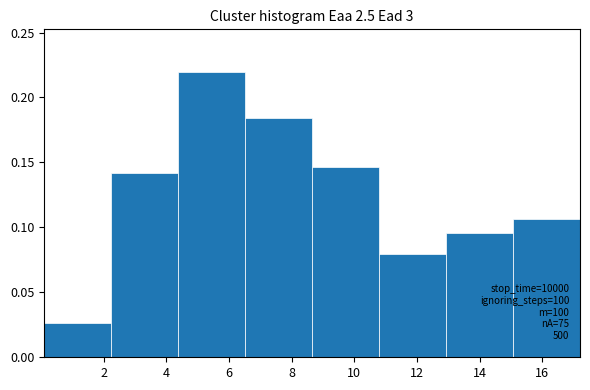

Which range on the x-axis has the tallest bar?

4.4 to 6.6